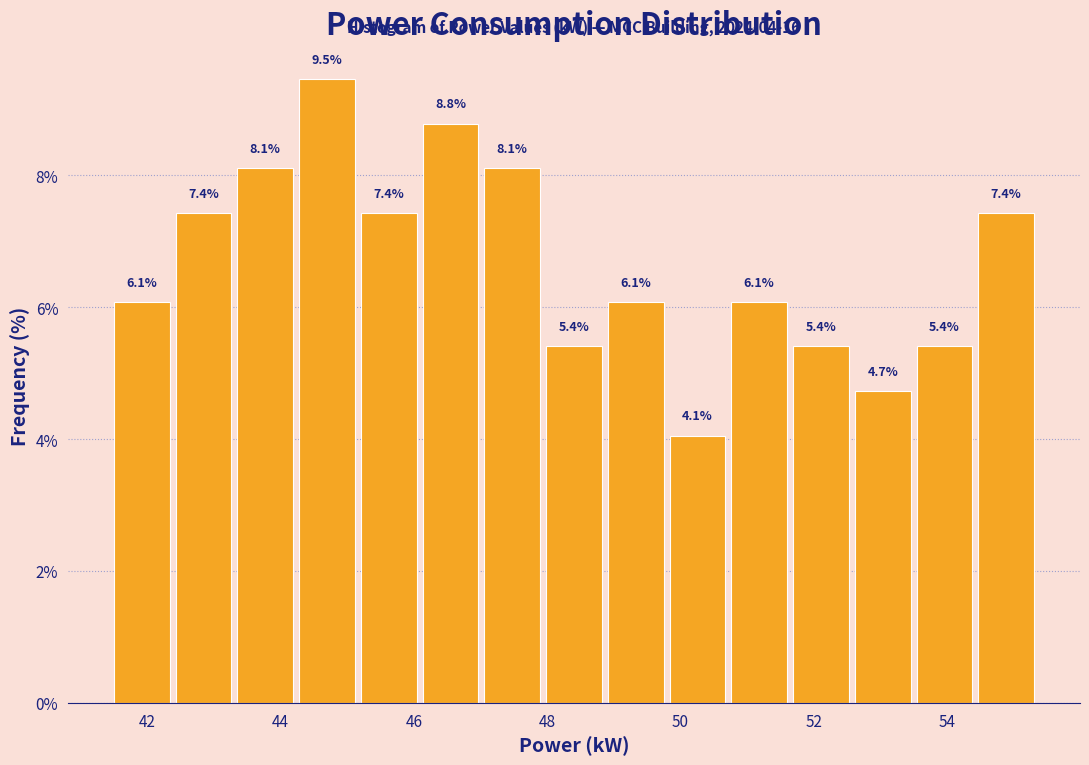

Which range on the x-axis has the tallest bar?

44.2 to 45.2